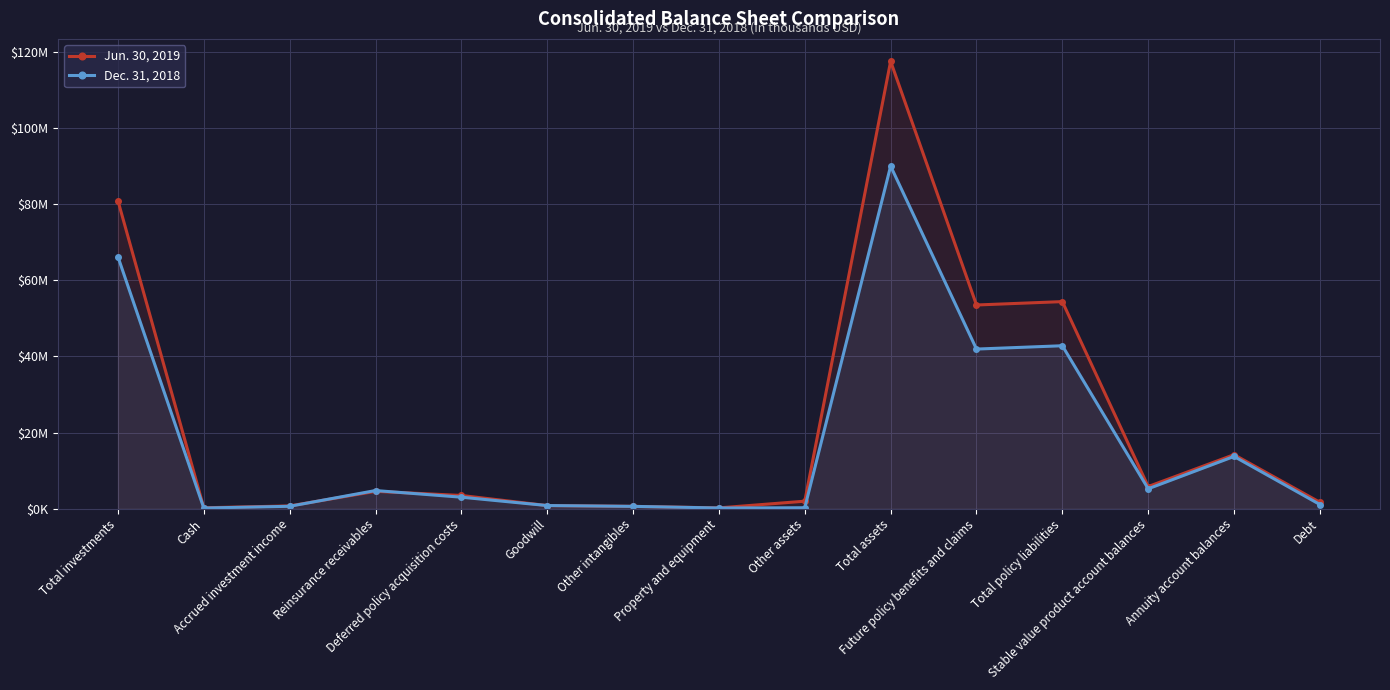

Which series ends up on top after the final intersection of Dec. 31, 2018 and Jun. 30, 2019?

Jun. 30, 2019